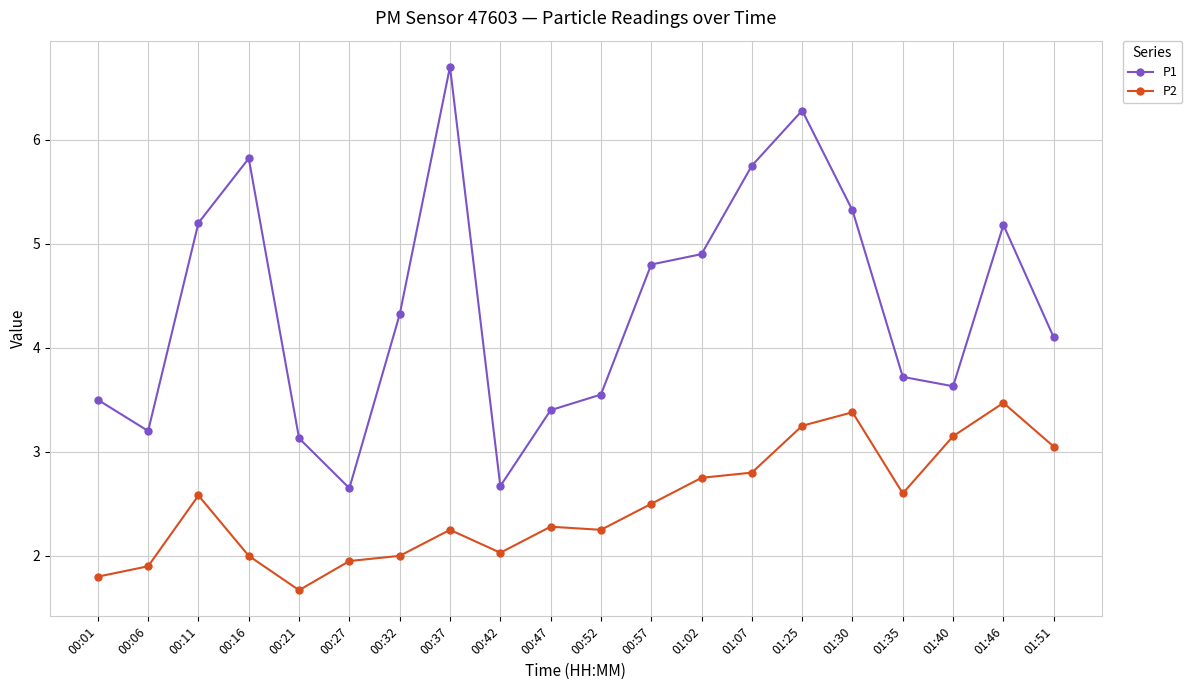

True or false: P2 has more than 0 interior local peaks.

True